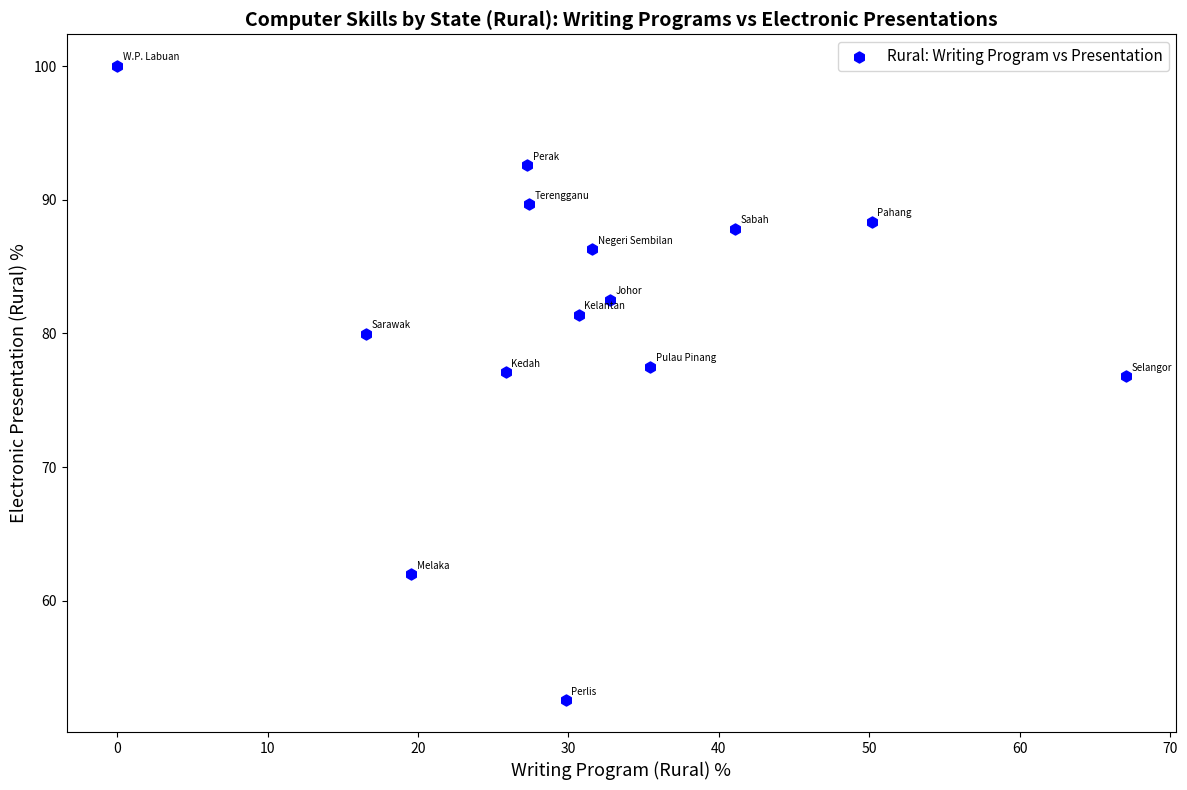

What is the range of X values (max minus min)?

67.1